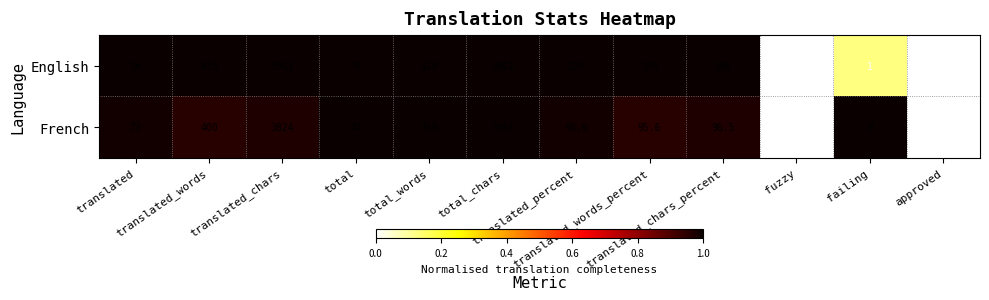

List the series in order of their overall mean, lowest first.

French, English